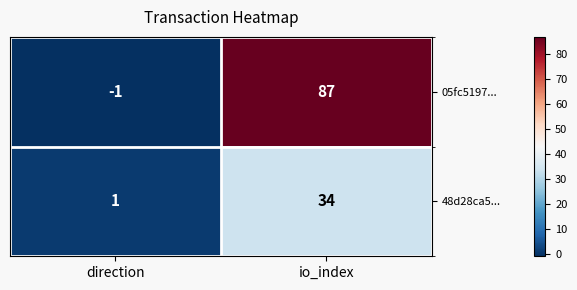

Reading right to left, transcribe all the data shown in this chart.

05fc5197...: io_index=87	direction=-1
48d28ca5...: io_index=34	direction=1